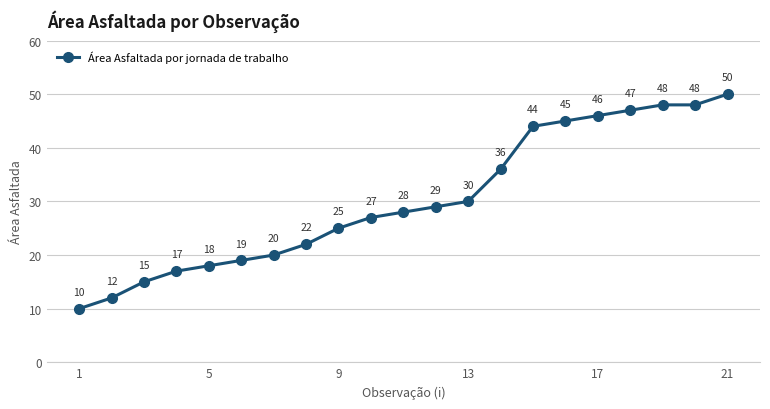

How many series are shown in this chart?

1